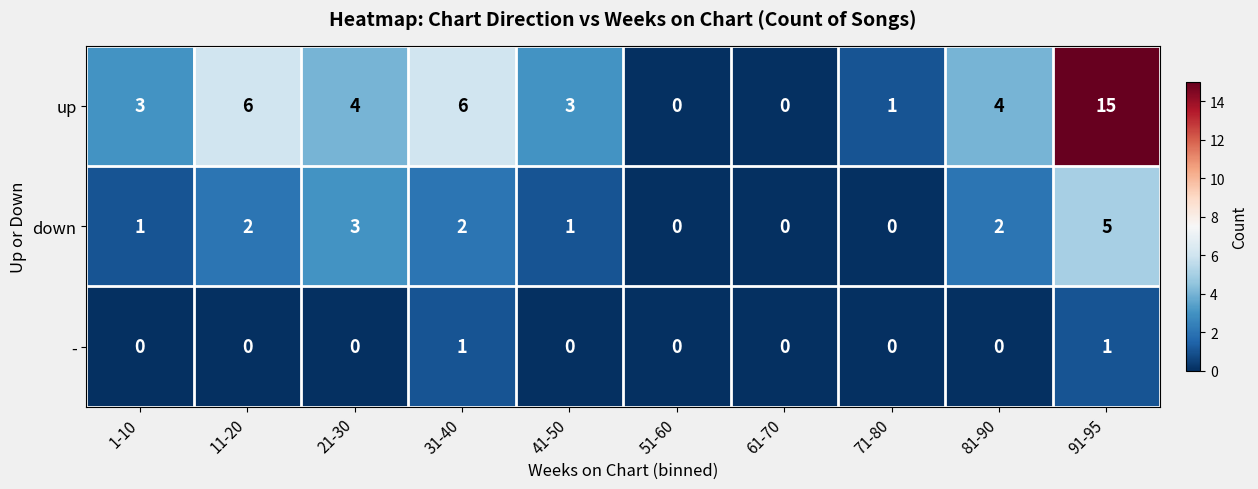

Reading left to right, extract all data points from this chart.

up: 1-10=3	11-20=6	21-30=4	31-40=6	41-50=3	51-60=0	61-70=0	71-80=1	81-90=4	91-95=15
down: 1-10=1	11-20=2	21-30=3	31-40=2	41-50=1	51-60=0	61-70=0	71-80=0	81-90=2	91-95=5
-: 1-10=0	11-20=0	21-30=0	31-40=1	41-50=0	51-60=0	61-70=0	71-80=0	81-90=0	91-95=1